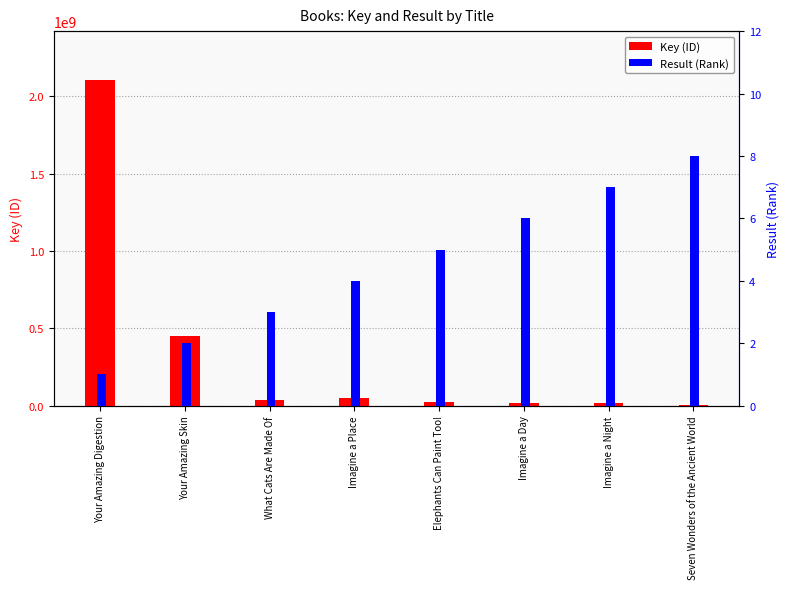

What is the spread (max minus min) of values at What Cats Are Made Of?

35558074